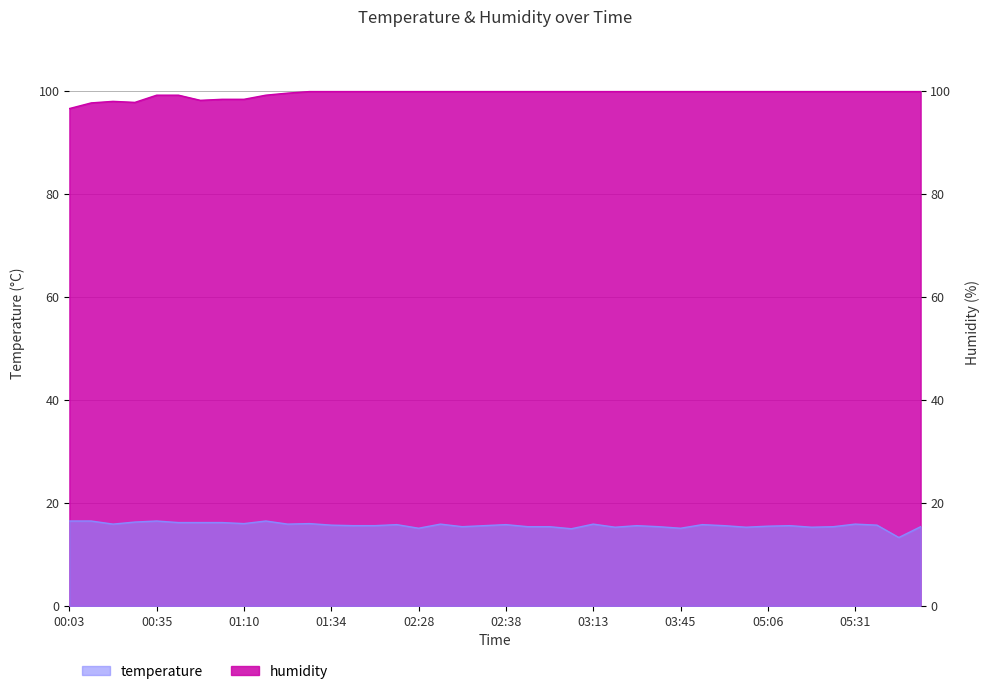

Which series has the largest total across all categories?

humidity